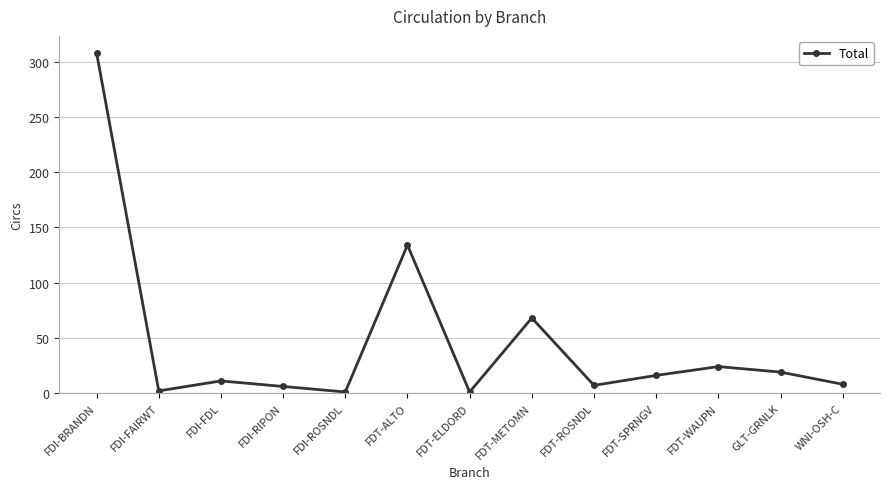

What value does the data have at FDT-METOMN, to the nearest 50?

50